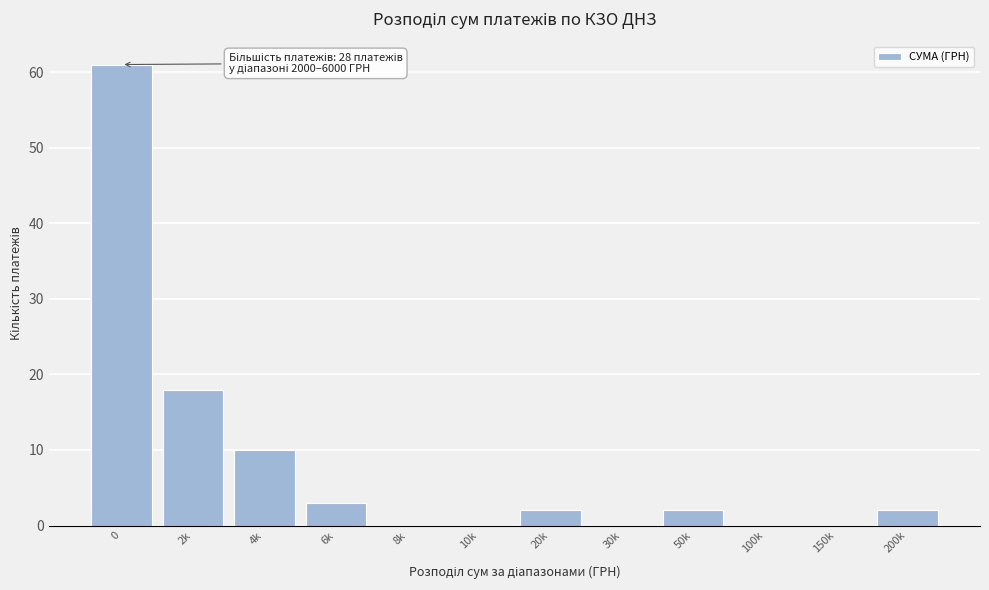

Reading left to right, what are all the values shown in this chart?

0=61	2k=18	4k=10	6k=3	8k=0	10k=0	20k=2	30k=0	50k=2	100k=0	150k=0	200k=2